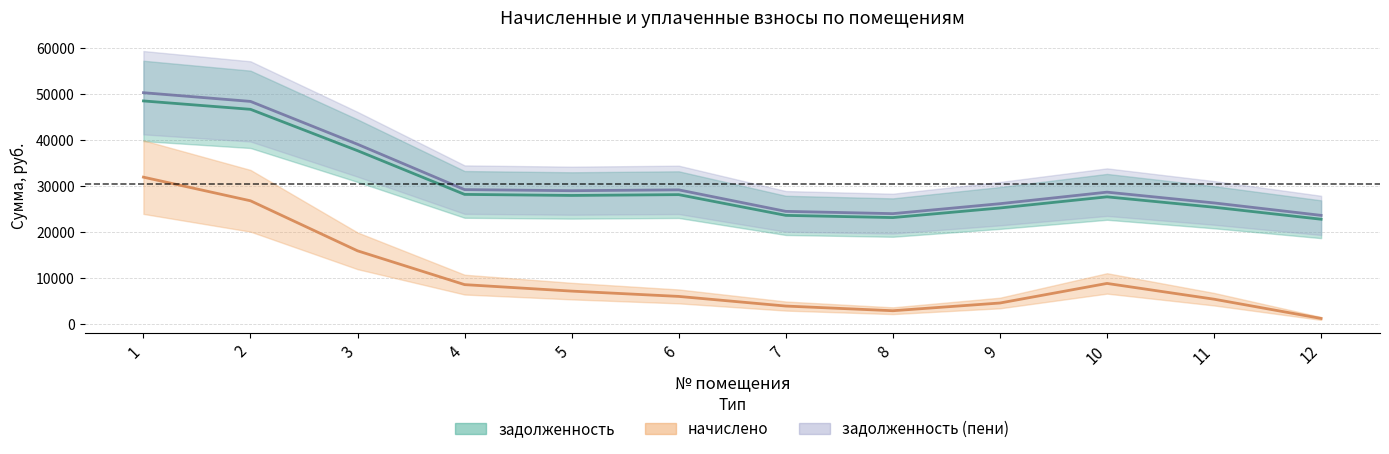

List the series in order of their peak value, highest first.

задолженность_пени, задолженность, начислено